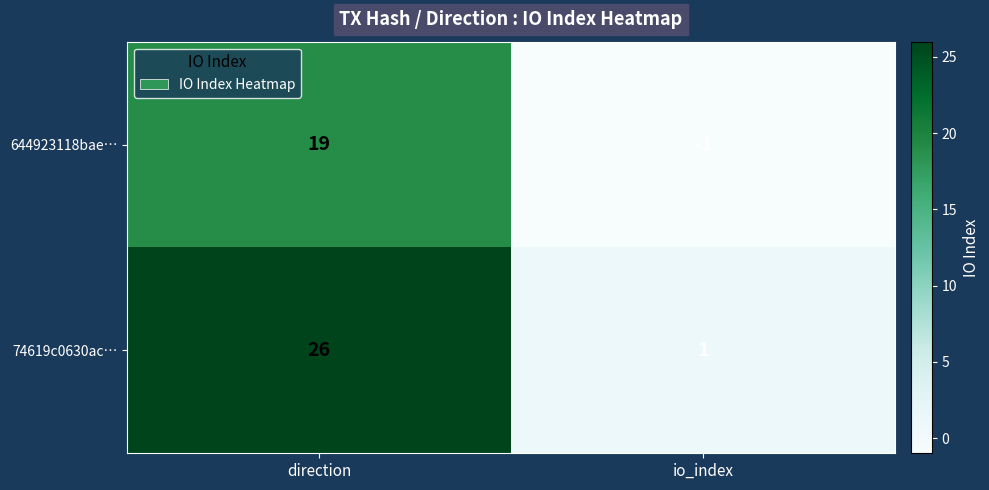

What is the difference between the 644923118bae… values at io_index and direction?

20